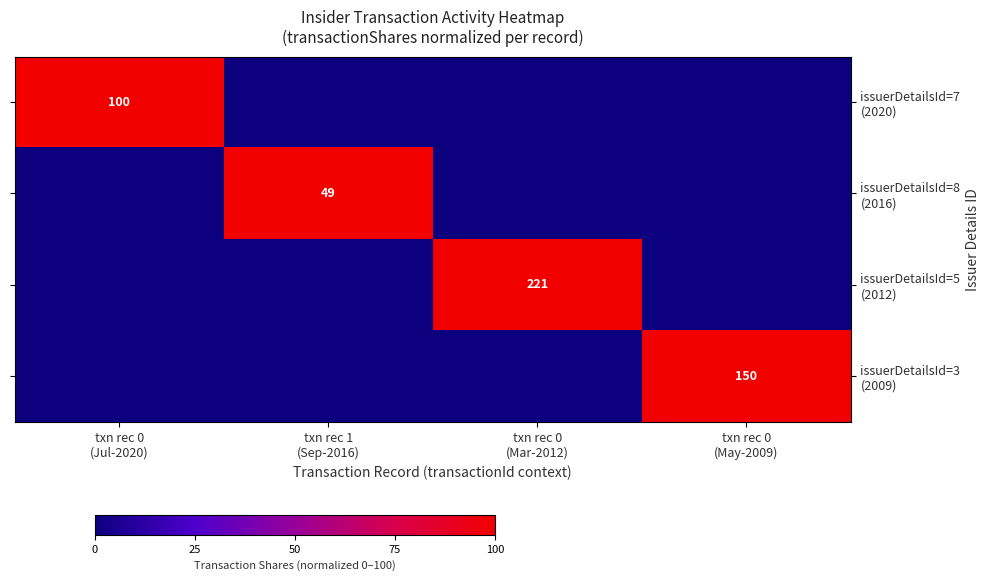

At which label does issuerDetailsId=7 (2020) reach its minimum?

txn rec 1 (Sep-2016)